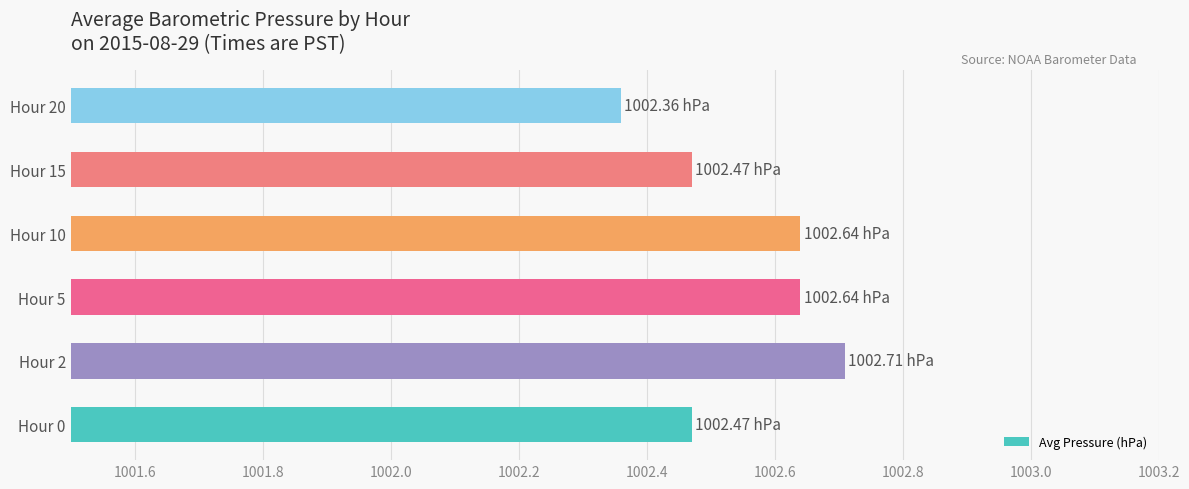

Which has a higher value, Hour 15 or Hour 2?

Hour 2